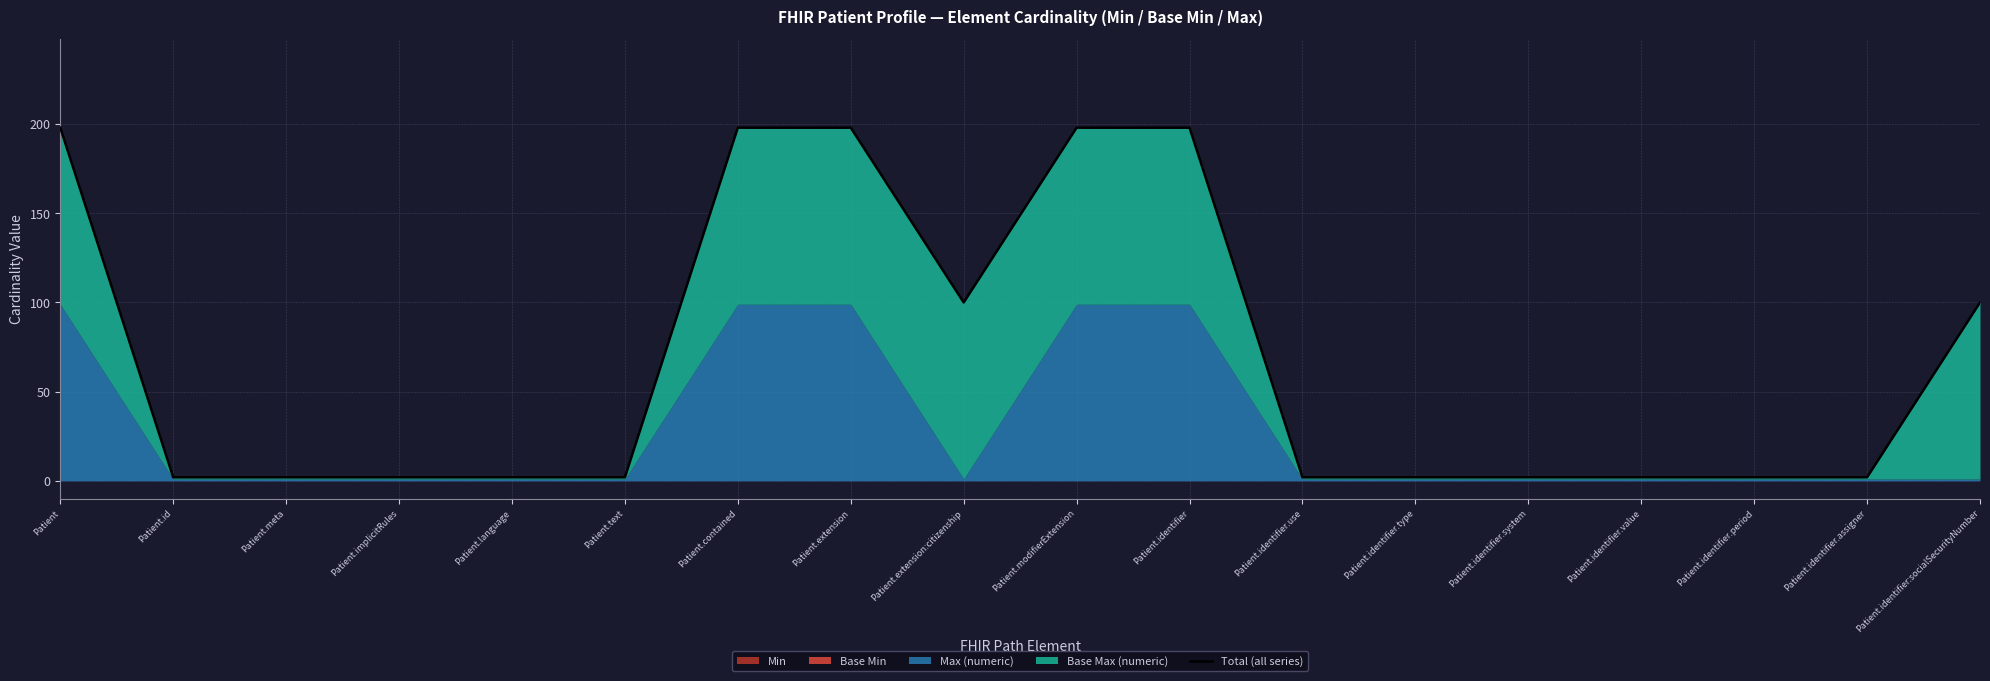

What is the ratio of the value at Patient.identifier:socialSecurityNumber to the value at Patient.identifier.assigner?

50.0